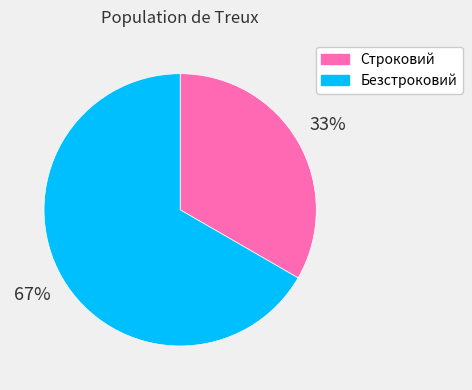

Approximately how many times larger is the value at Безстроковий compared to Строковий?

2.0